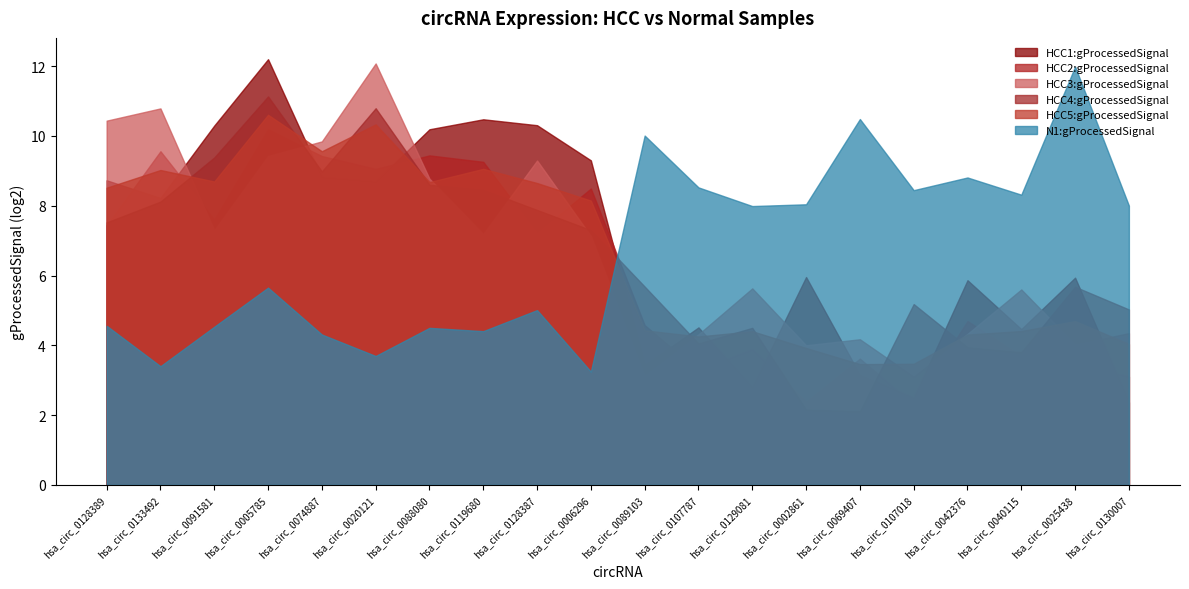

At which category does HCC4:gProcessedSignal reach its first local valley?

hsa_circ_0074887